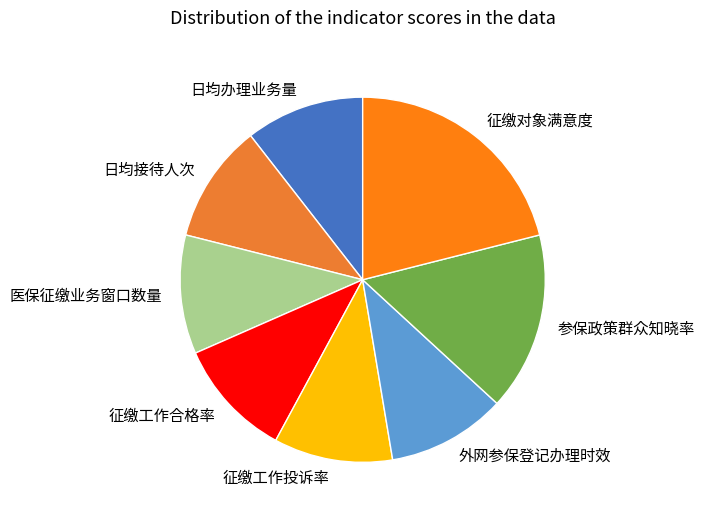

Approximately how many times larger is the value at 征缴工作投诉率 compared to 参保政策群众知晓率?

0.7